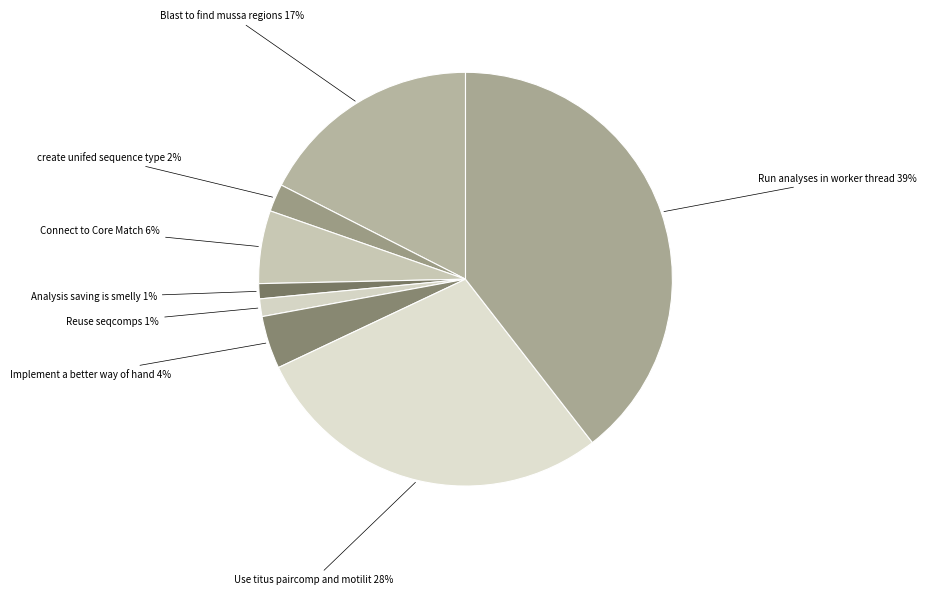

Rank the categories by value from lowest to highest.

Analysis saving is smelly, Reuse seqcomps, create unifed sequence type, Implement a better way of handling the, Connect to Core Match, Blast to find mussa regions, Use titus paircomp and motility, Run analyses in worker thread